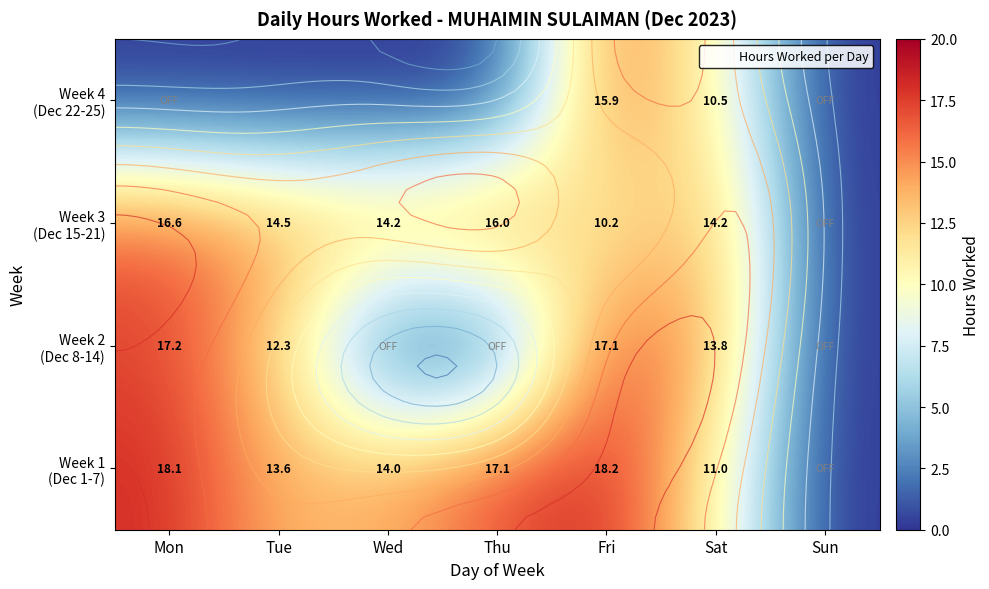

Where is Week 2 (Dec 8-14) nearest to the value 8?

Tue